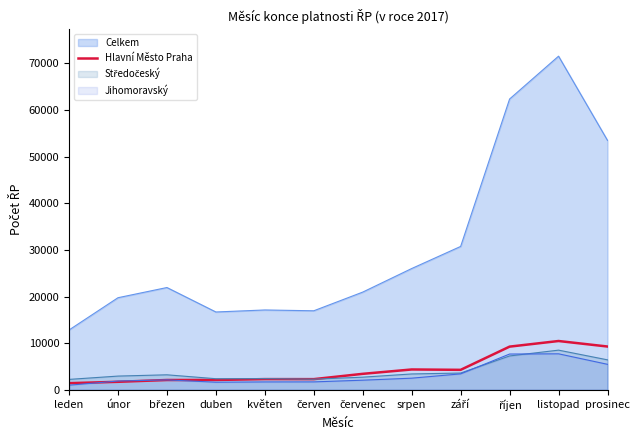

Which label corresponds to the largest value in the chart?

listopad